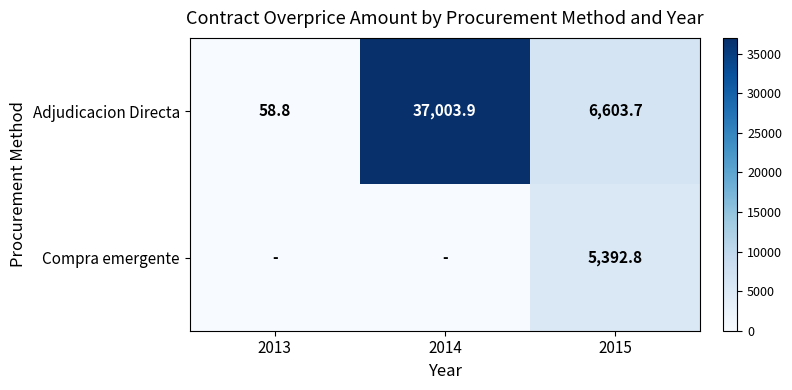

Is the value of Adjudicacion Directa at 2014 greater than the value of Compra emergente at 2015?

Yes